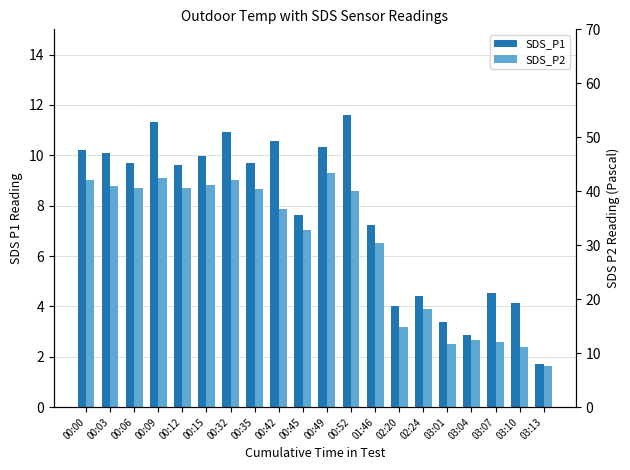

Which series has the widest spread of values?

SDS_P1